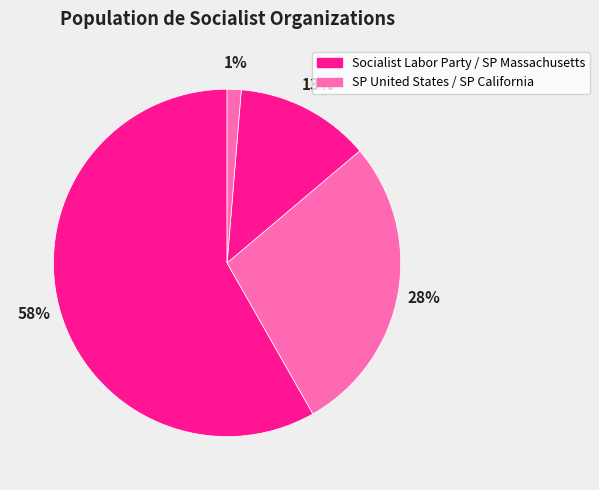

What is the largest slice in the pie chart?

Socialist Labor Party